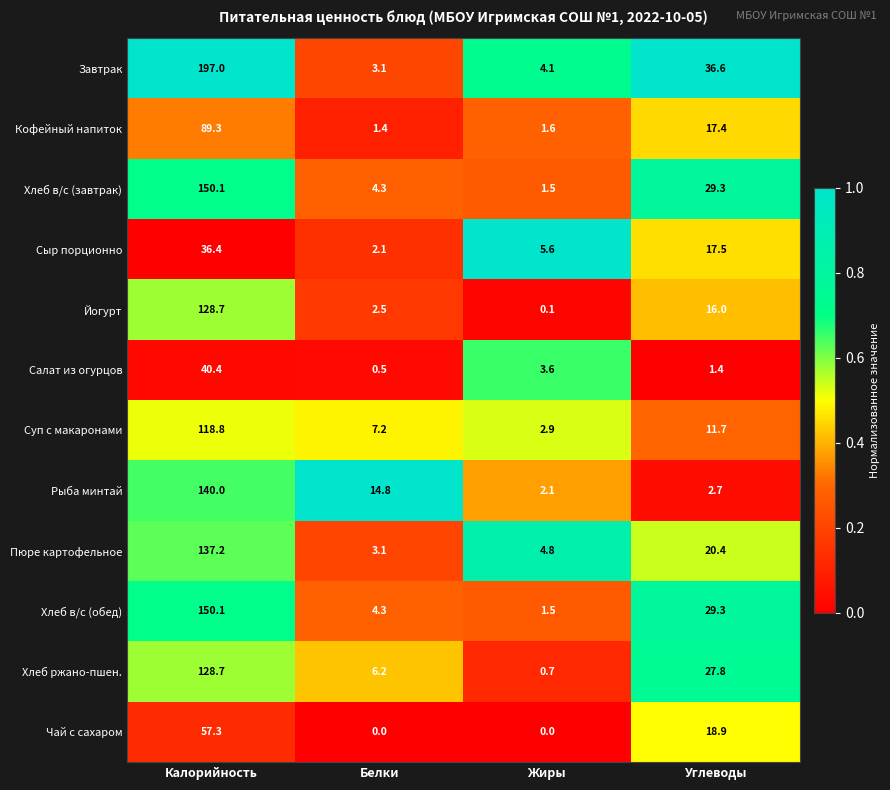

List the labels in order of Пюре картофельное value, largest first.

Калорийность, Углеводы, Жиры, Белки